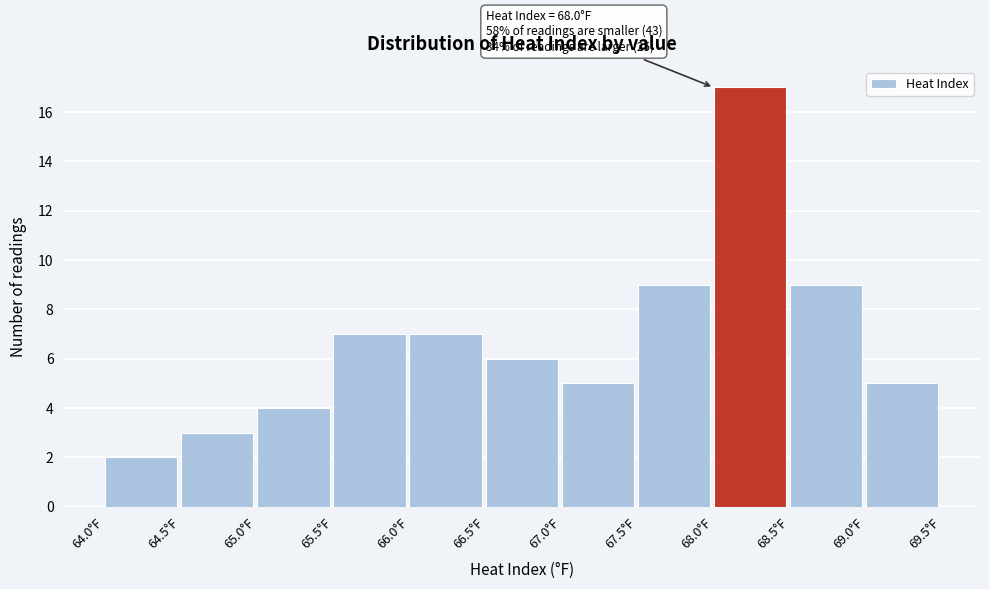

Which range on the x-axis has the tallest bar?

68.0 to 68.5